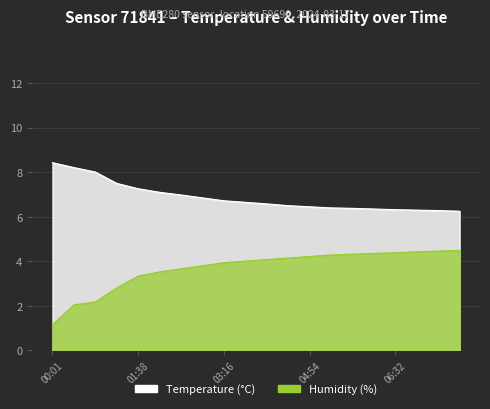

Which series has the largest range (max minus min)?

Temperature